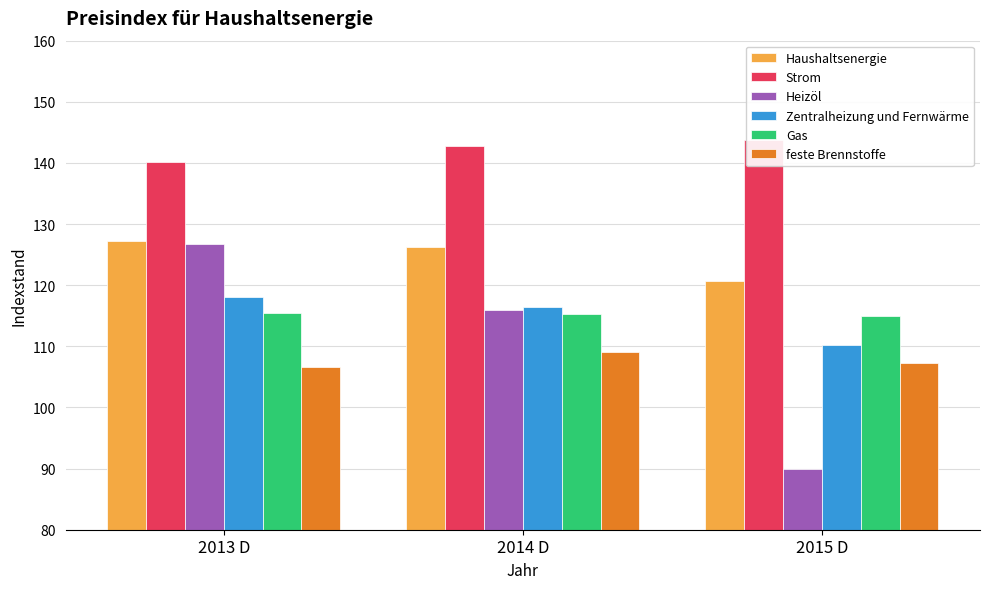

What is the label of the 2nd bar from the left?

2014 D